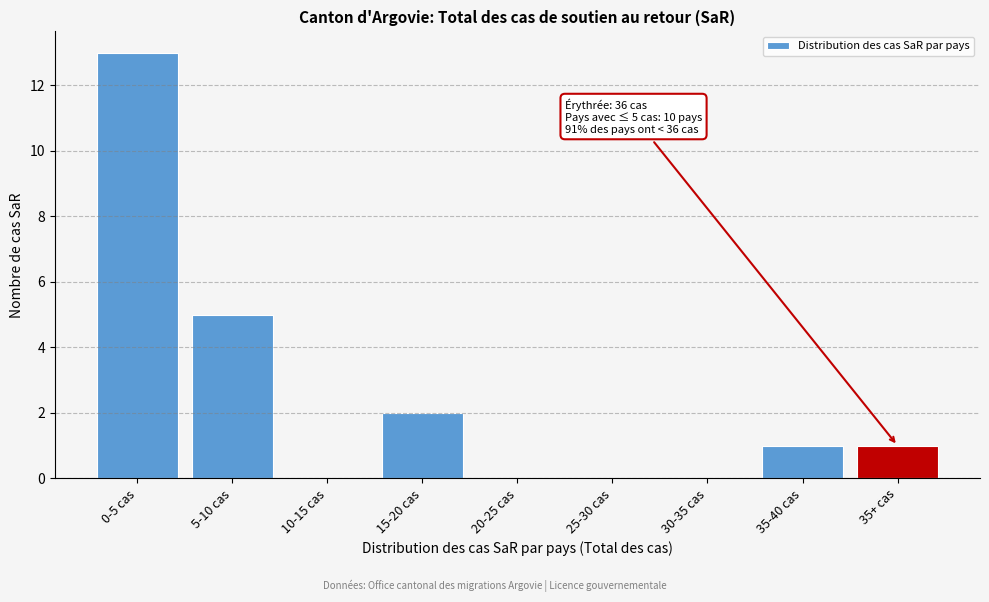

Reading right to left, what are all the values shown in this chart?

35+ cas=1	35-40 cas=1	30-35 cas=0	25-30 cas=0	20-25 cas=0	15-20 cas=2	10-15 cas=0	5-10 cas=5	0-5 cas=13